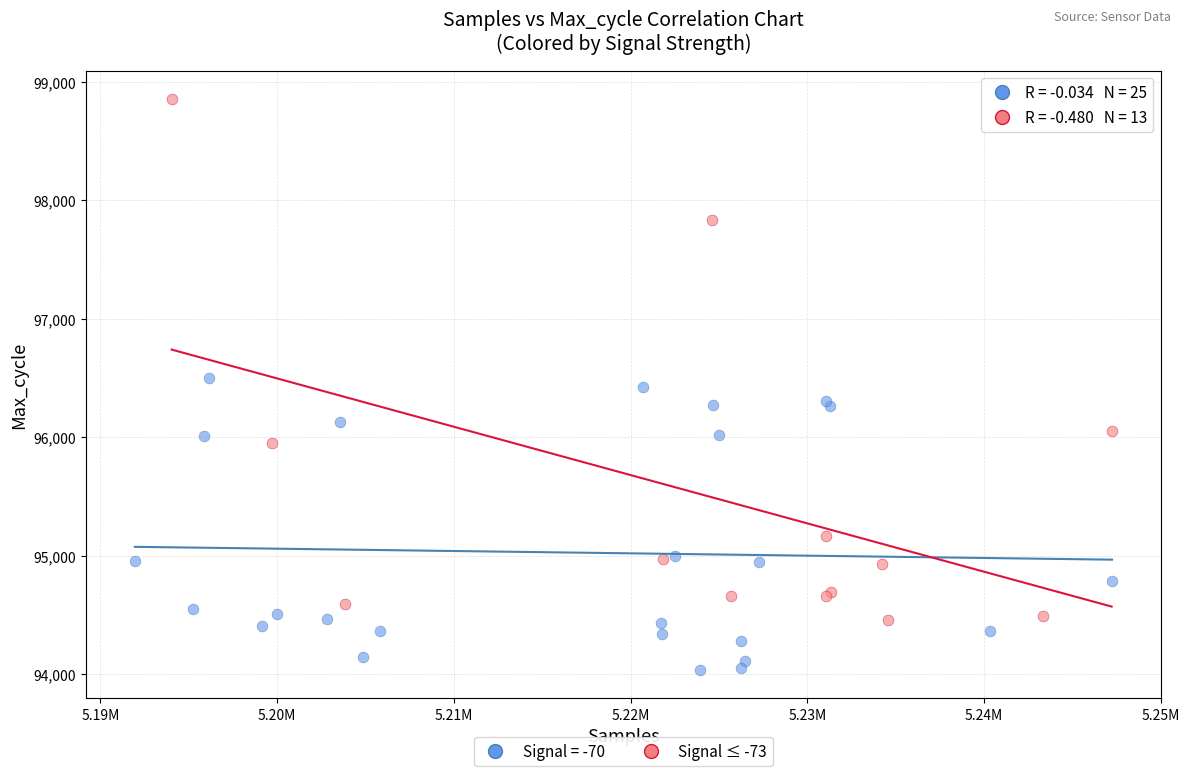

Which series reaches the minimum Y coordinate?

Signal = -70